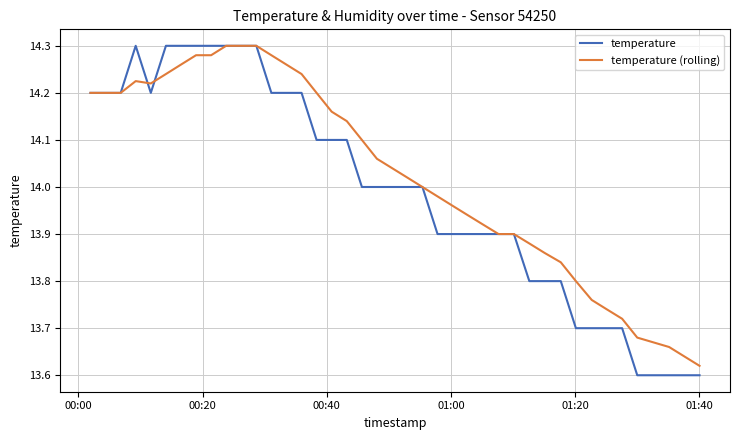

How many series are shown in this chart?

2